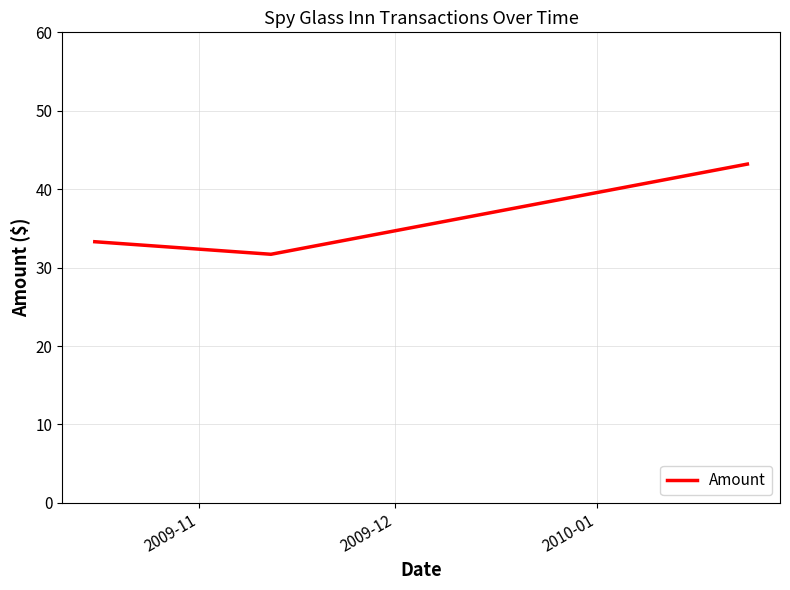

What is the difference between the second highest and minimum values?

1.6